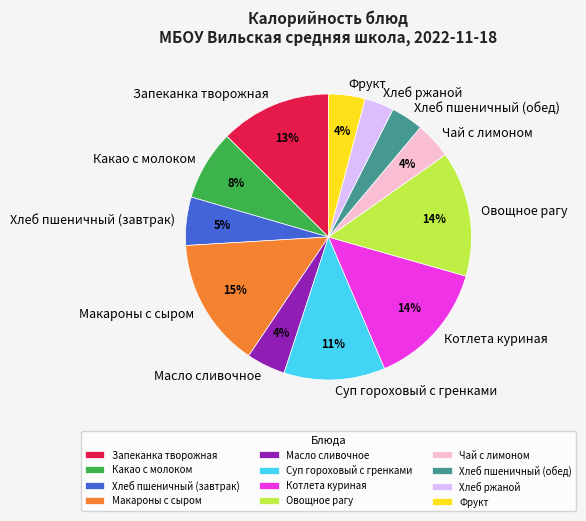

Does Макароны с сыром represent more than half of the total?

No